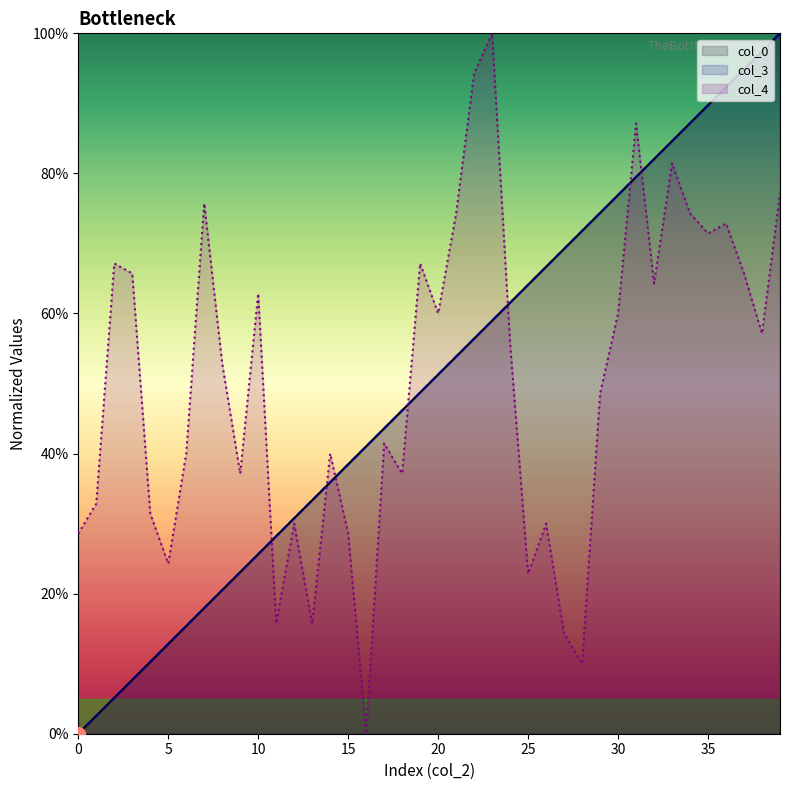

Which series has the largest range (max minus min)?

col_0